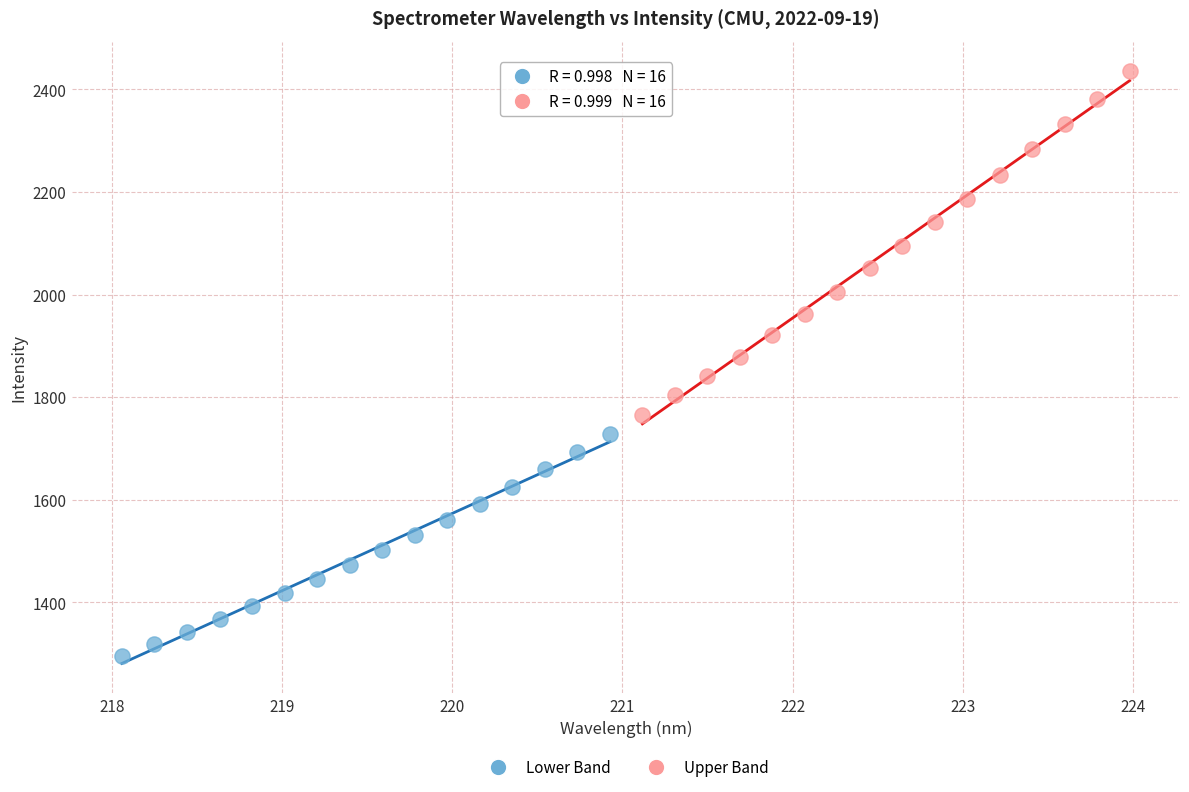

Which series has the widest spread of Y values?

Upper Band